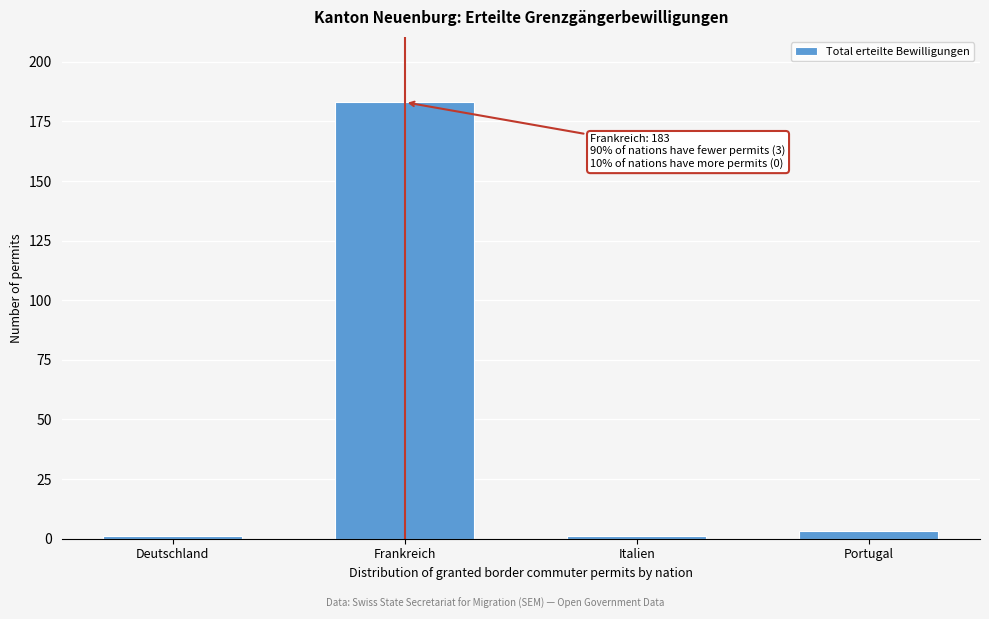

Reading left to right, transcribe all the data shown in this chart.

1	183	1	3